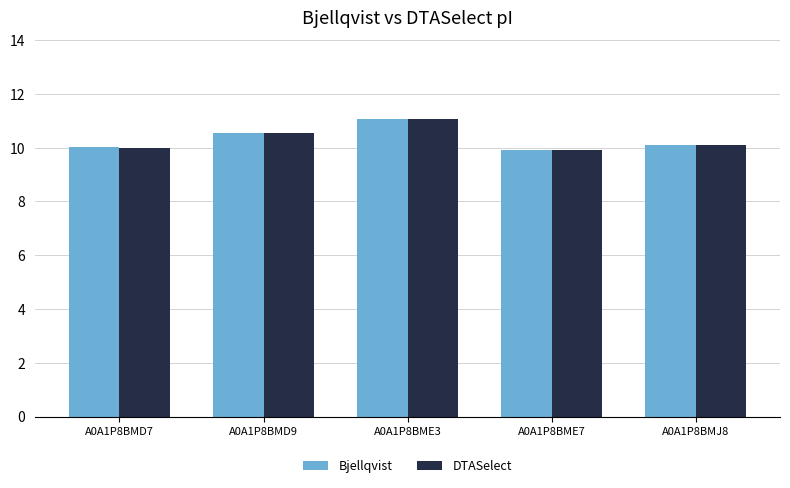

True or false: DTASelect has a value of 10.1 at A0A1P8BMJ8.

True